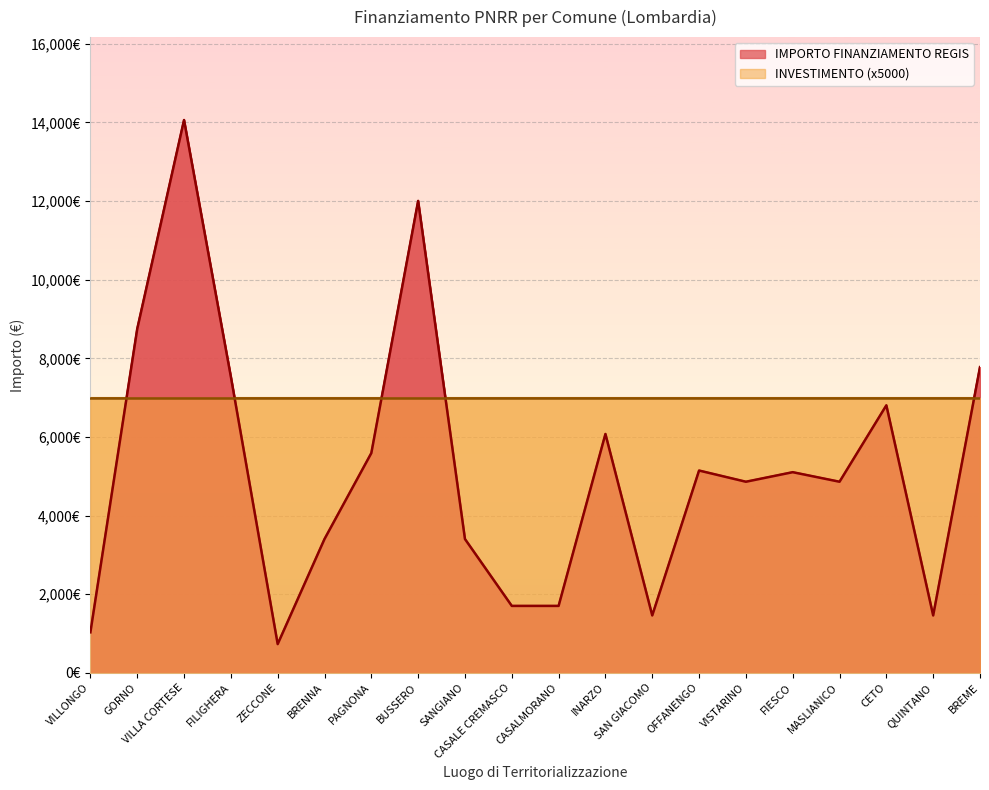

Reading left to right, list all the values displayed in this chart.

VILLONGO=1029	GORNO=8748	VILLA CORTESE=14063	FILIGHERA=7533	ZECCONE=729	BRENNA=3402	PAGNONA=5589	BUSSERO=12005	SANGIANO=3402	CASALE CREMASCO=1701	CASALMORANO=1701	INARZO=6075	SAN GIACOMO=1458	OFFANENGO=5145	VISTARINO=4860	FIESCO=5103	MASLIANICO=4860	CETO=6804	QUINTANO=1458	BREME=7776